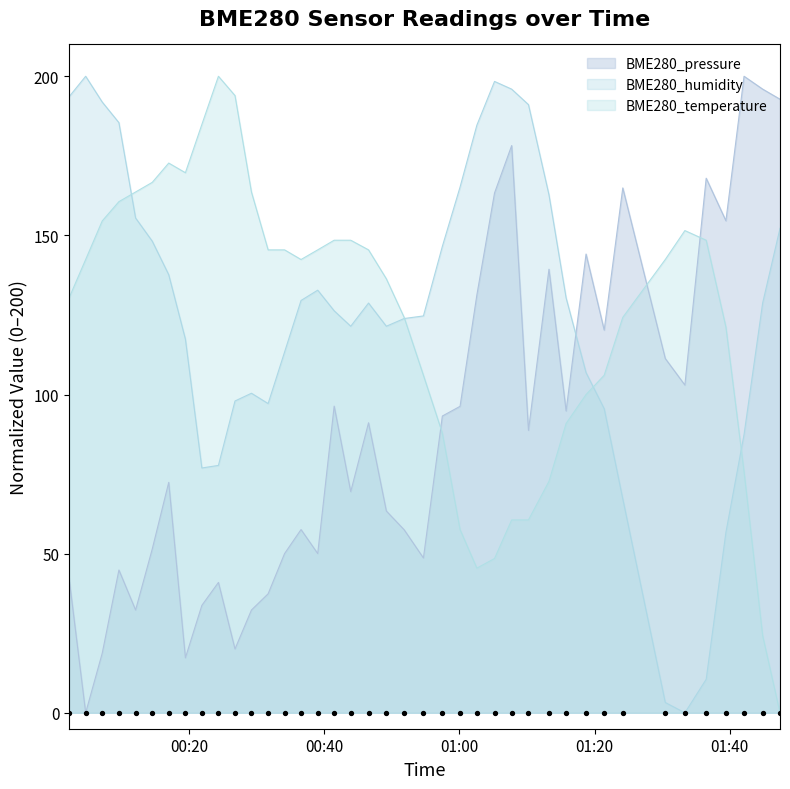

Which series reaches the minimum Y coordinate?

BME280_pressure